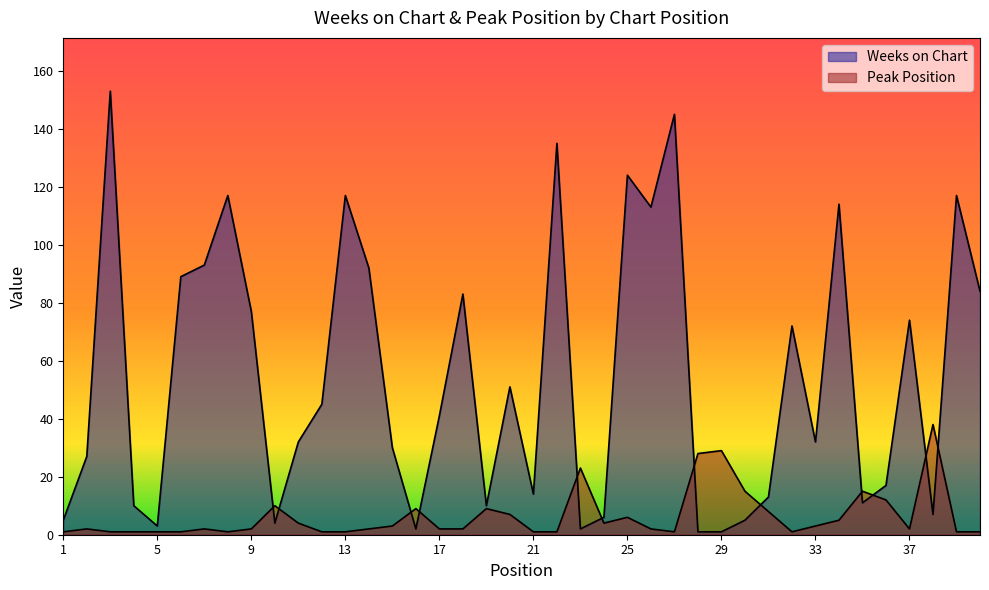

Where does the Peak Position series first go above 2?

10